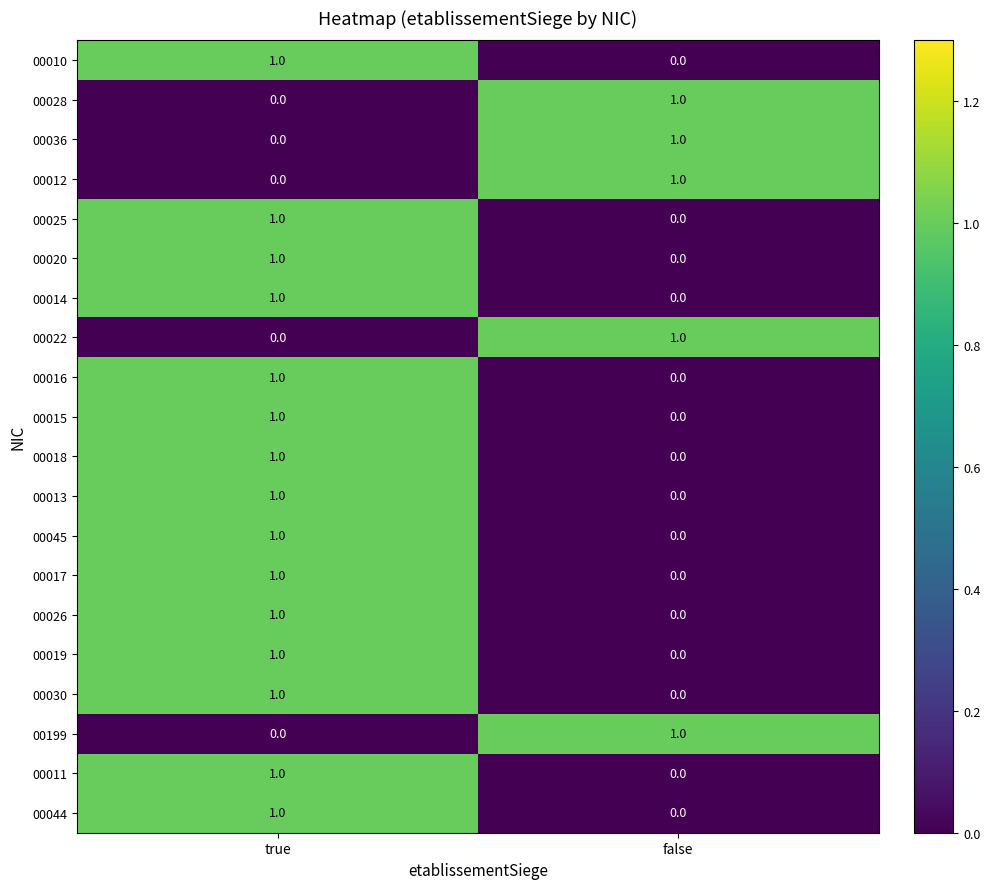

At which category is the sum across all series the highest?

true